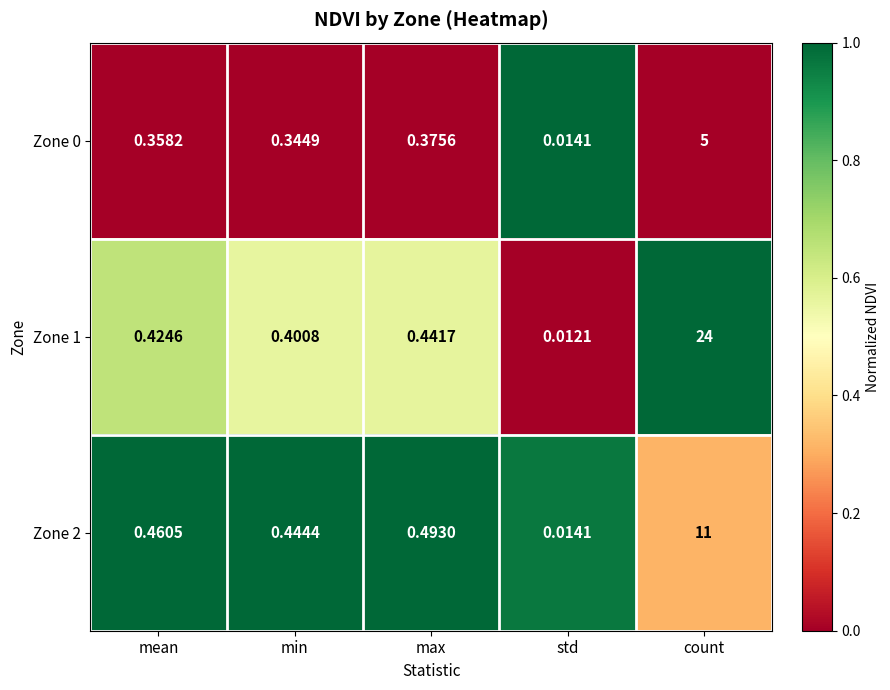

Rank the categories by Zone 2 value from lowest to highest.

std, min, mean, max, count